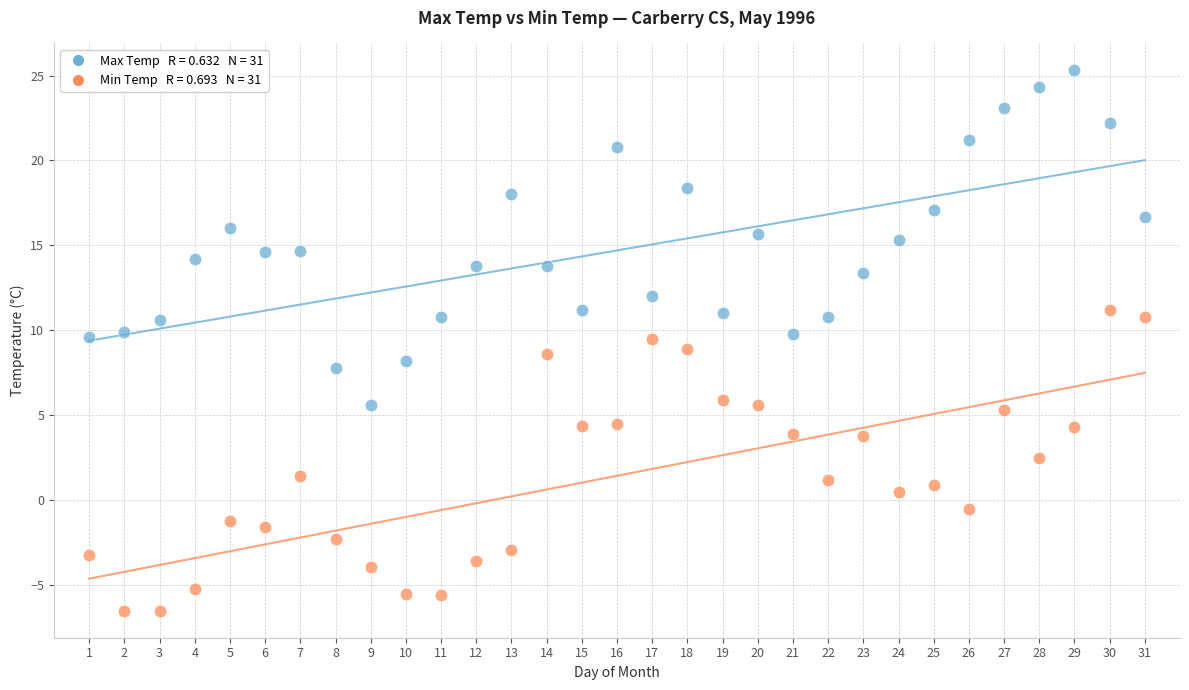

Count the number of points in this scatter plot.

62